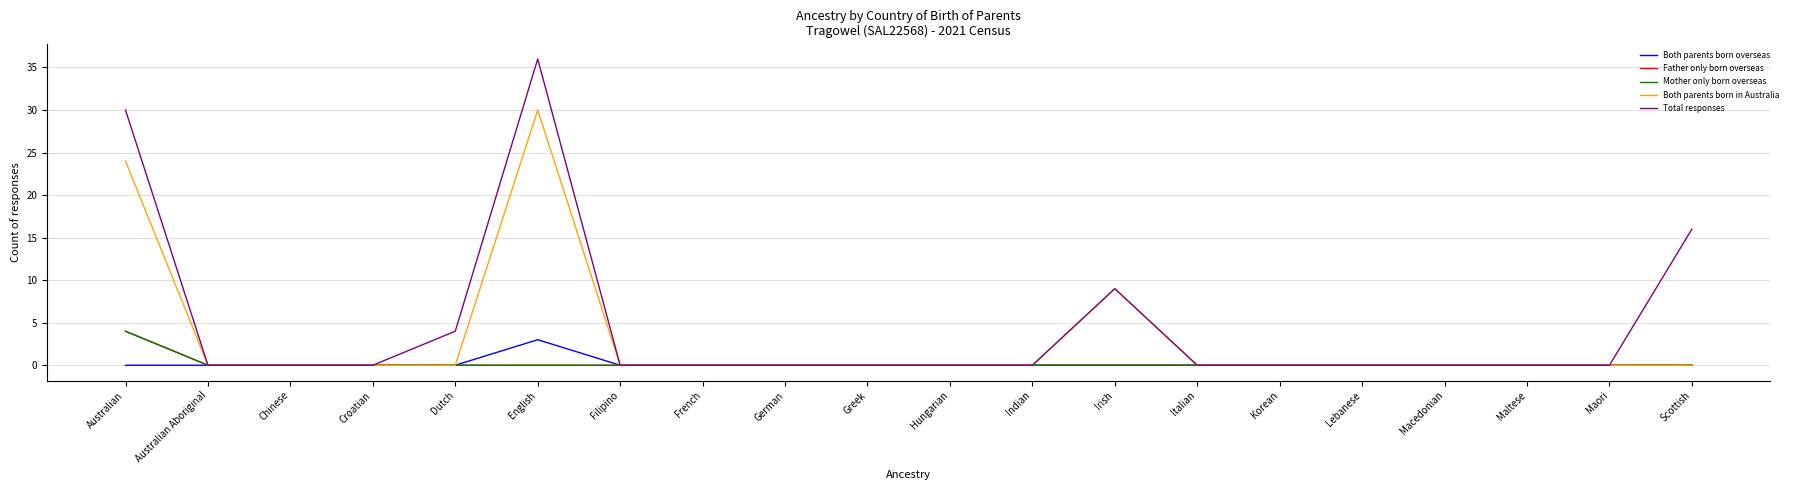

What is the maximum value for Total responses?

36